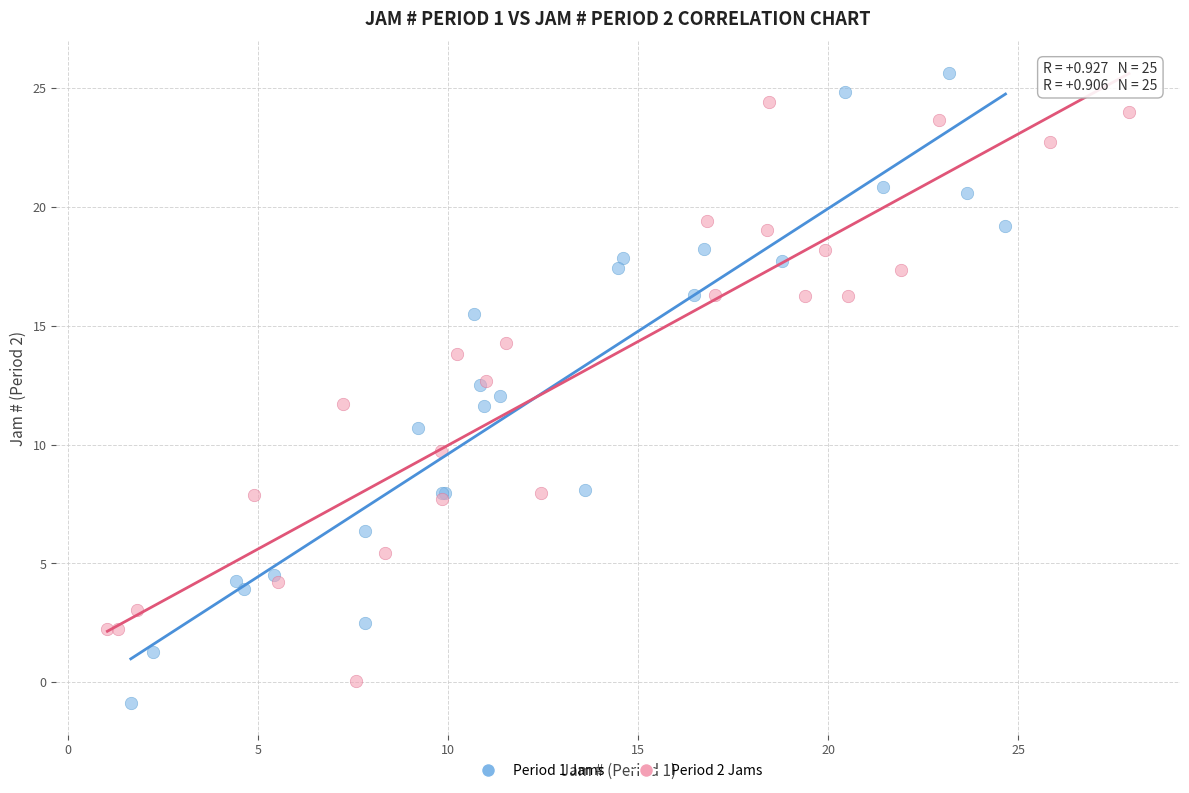

Which series contains the highest Y value?

Period 1 Jams